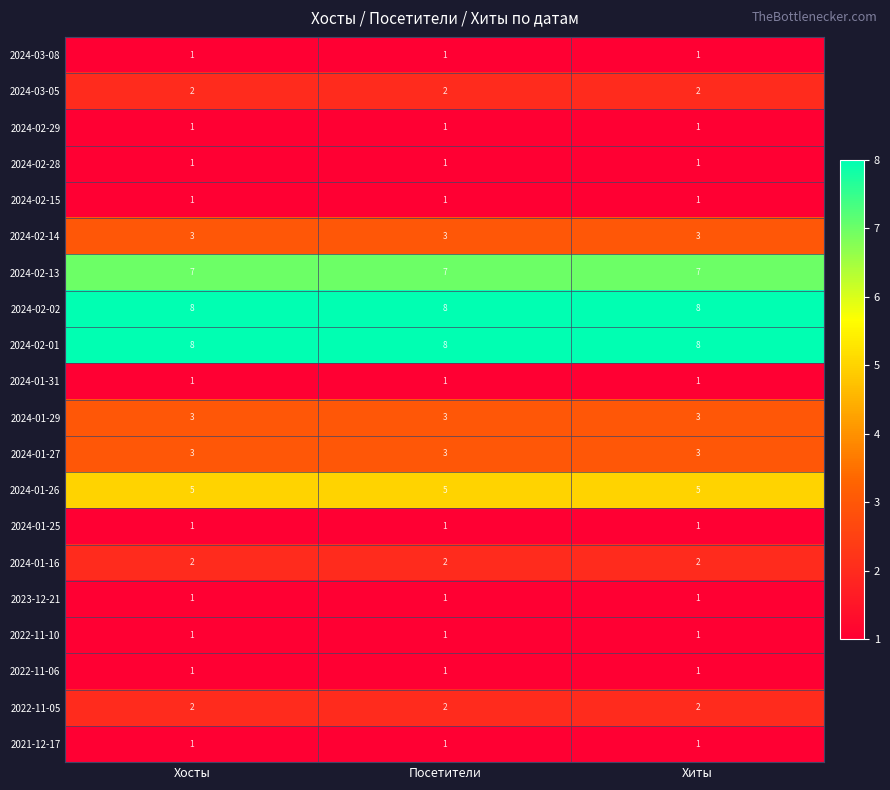

The 2024-03-05 series shows 1 at Посетители. True or false?

False